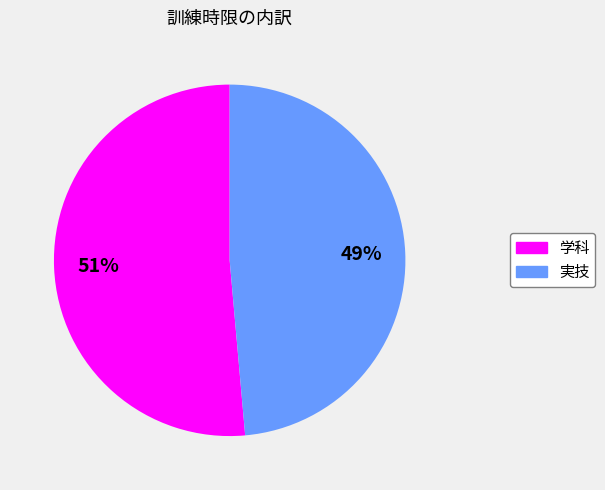

Is the sum of 実技 and 学科 greater than half?

Yes